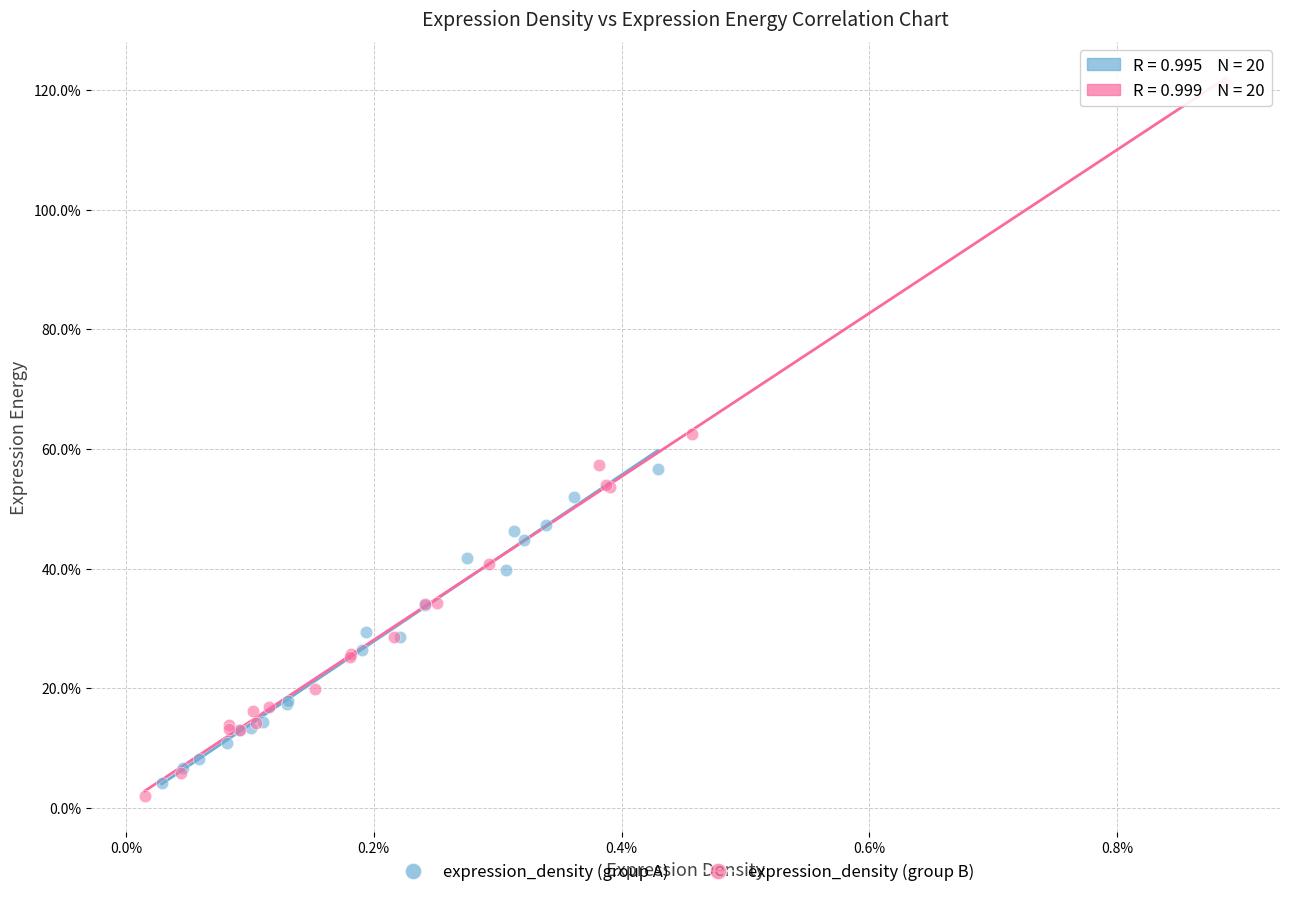

Which series reaches the minimum Y coordinate?

expression_density (group B)